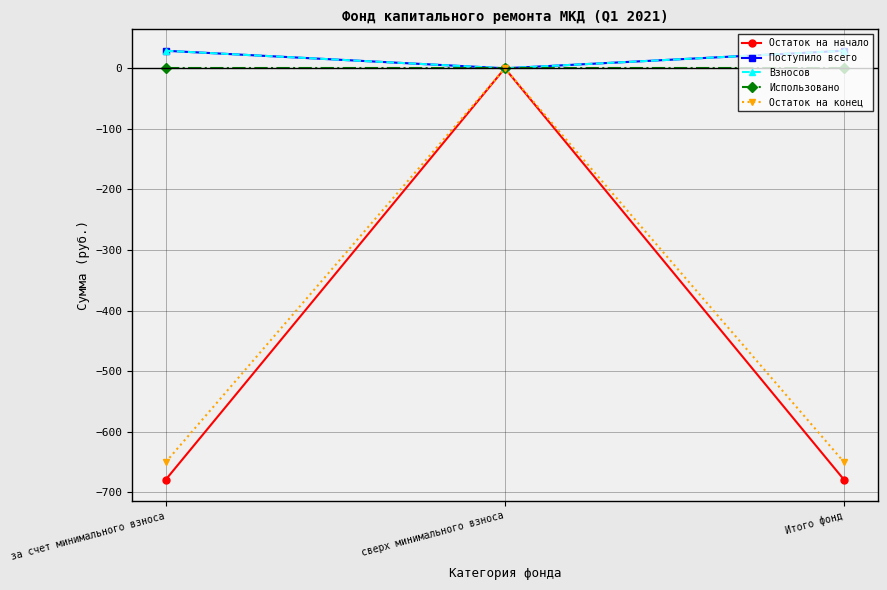

Read the Остаток на конец value at за счет минимального взноса.

-649.8